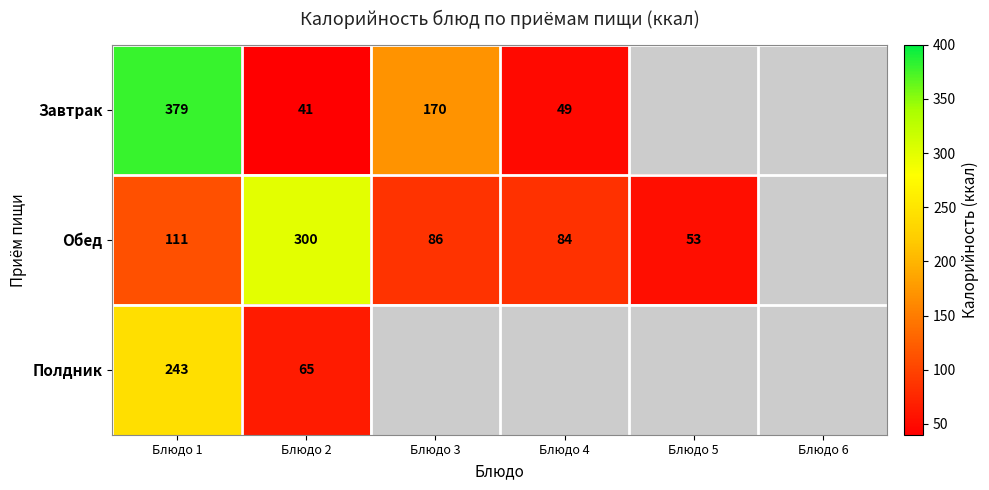

At Блюдо 1, list the series in order from largest to smallest.

Завтрак, Полдник, Обед